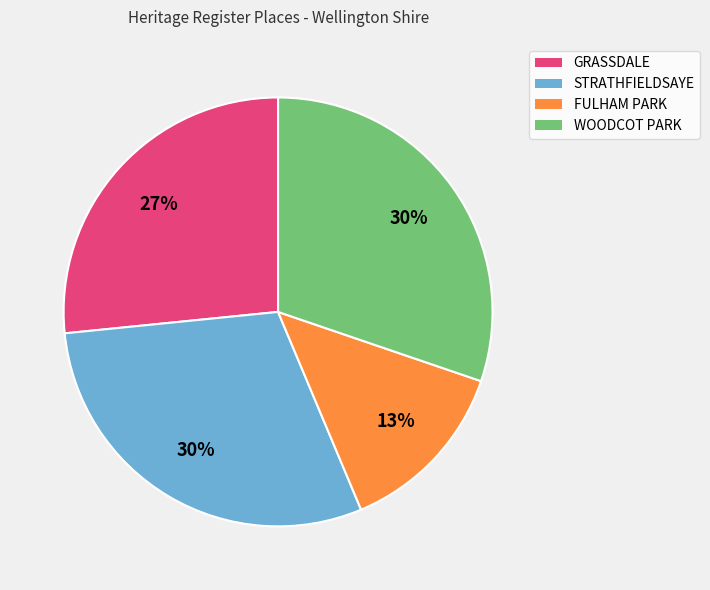

True or false: STRATHFIELDSAYE accounts for 30% of the total.

True